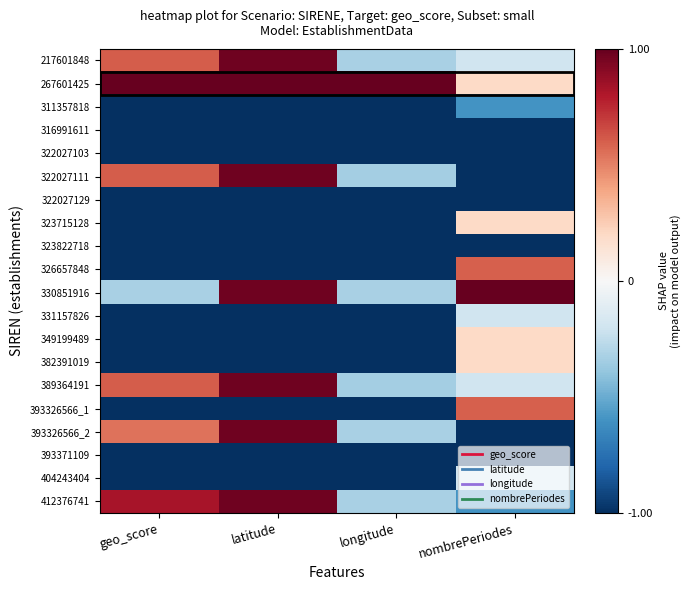

What is the greatest value displayed?

1.0